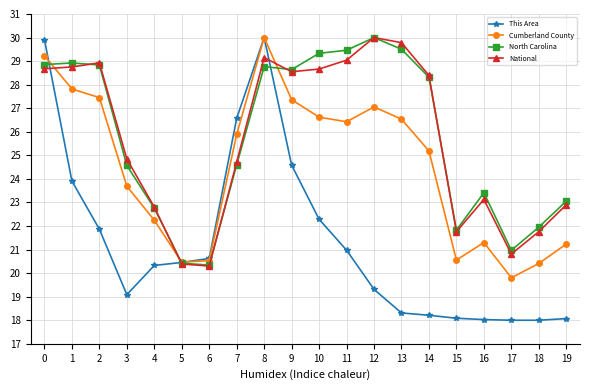

How many data points does each series have?

20